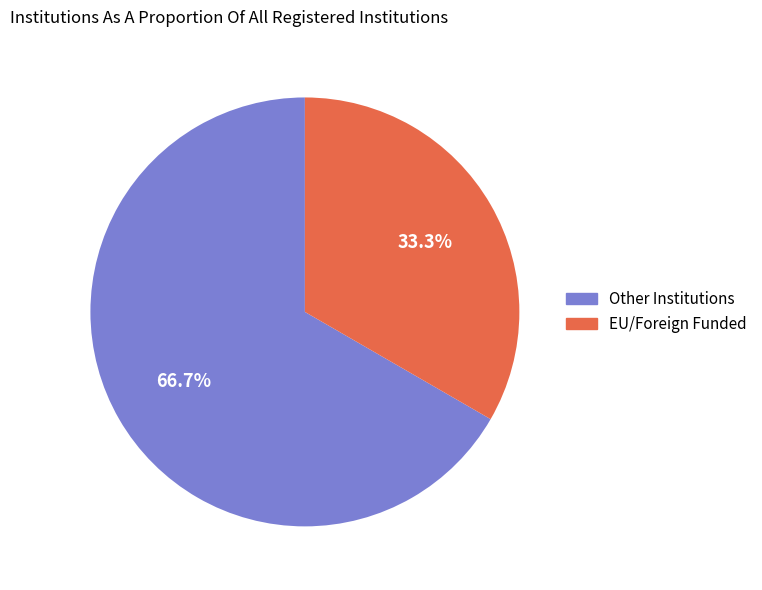

Is there any slice that represents more than half of the pie?

Yes